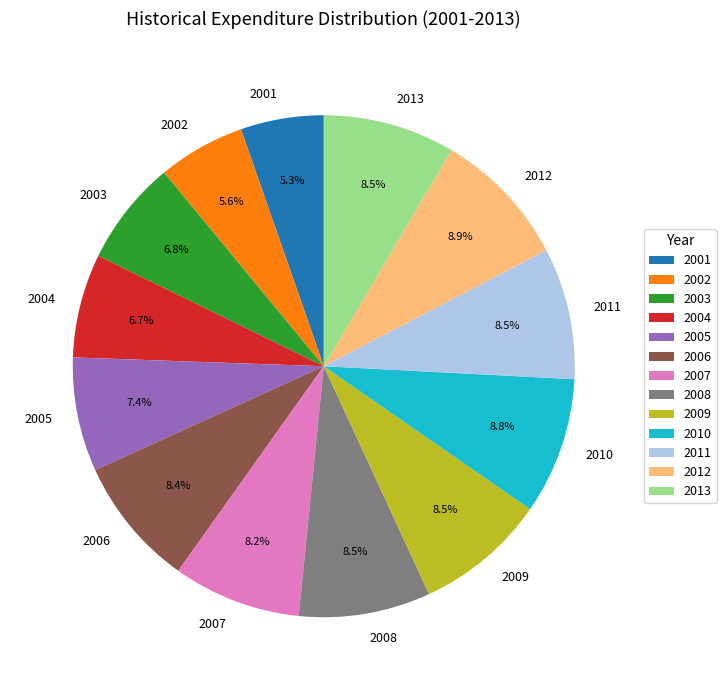

Does any single category account for the majority?

No